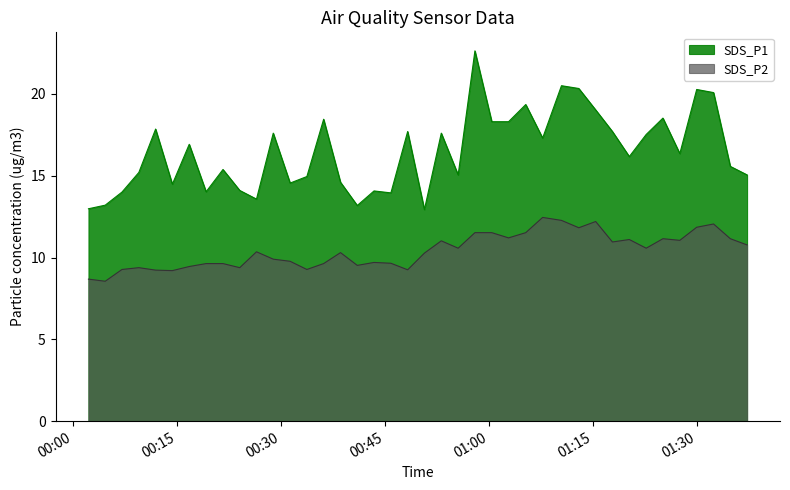

What are all the series names shown in the legend?

SDS_P1, SDS_P2